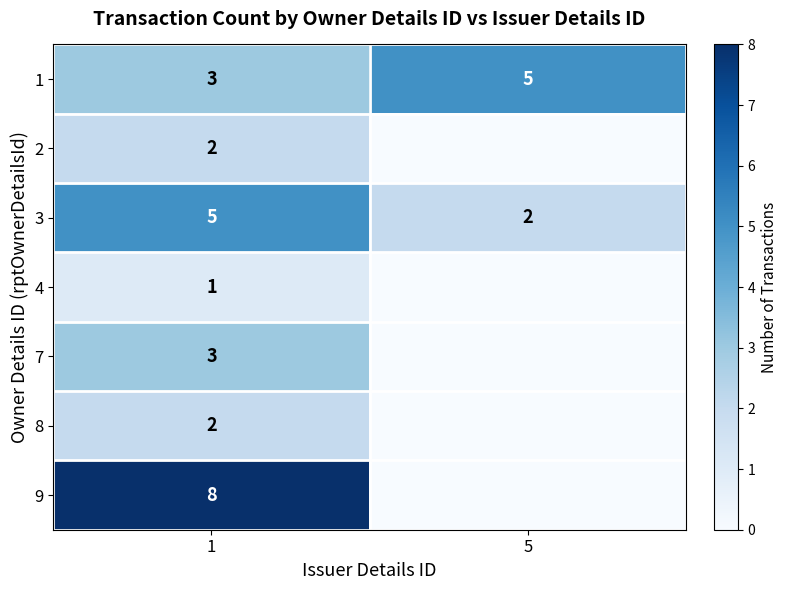

What is the total value across all series at 1?

24